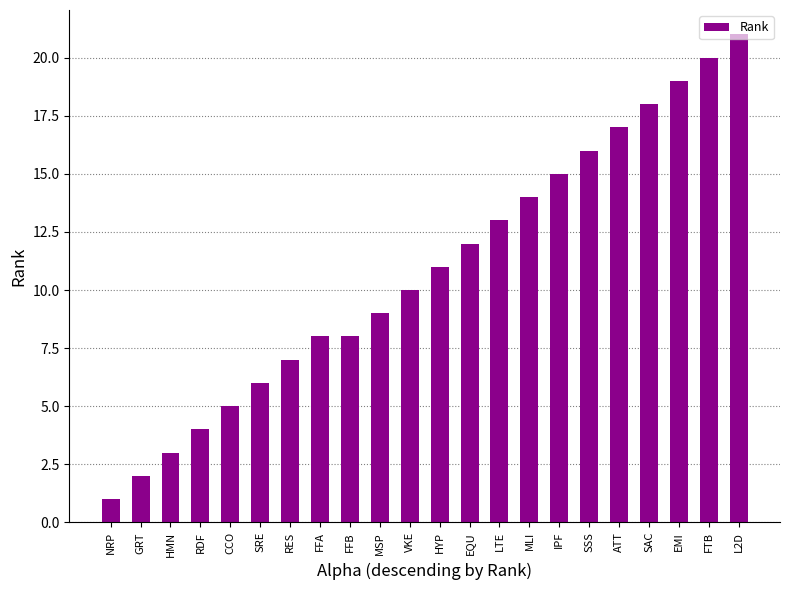

Reading left to right, extract all data points from this chart.

NRP=1	GRT=2	HMN=3	RDF=4	CCO=5	SRE=6	RES=7	FFA=8	FFB=8	MSP=9	VKE=10	HYP=11	EQU=12	LTE=13	MLI=14	IPF=15	SSS=16	ATT=17	SAC=18	EMI=19	FTB=20	L2D=21